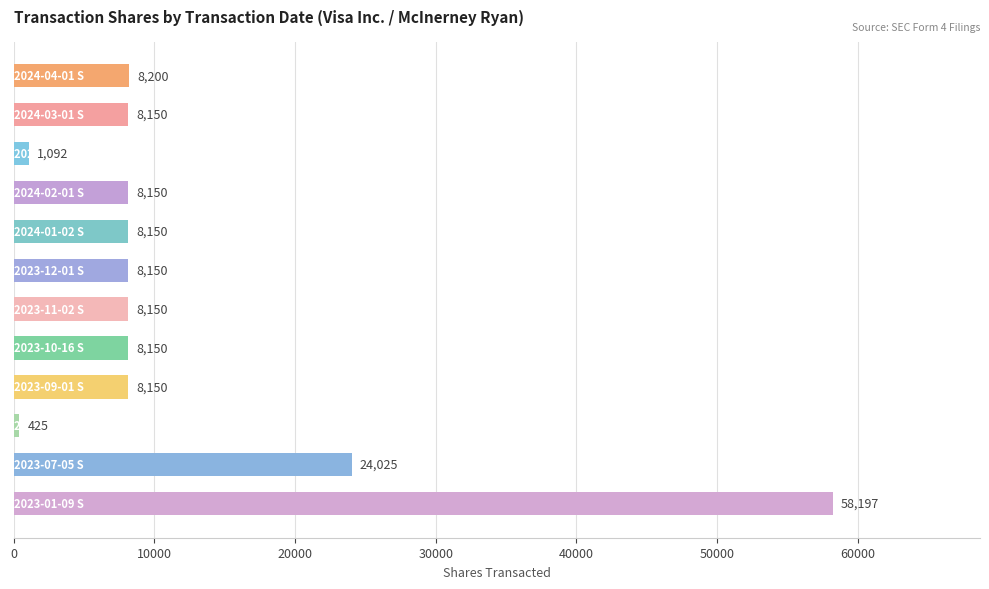

What is the value of the 5th bar from the top?

8150